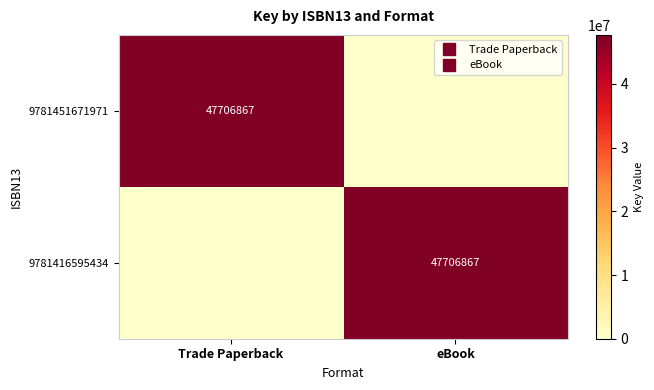

Rank the series at eBook from highest to lowest value.

9781416595434, 9781451671971